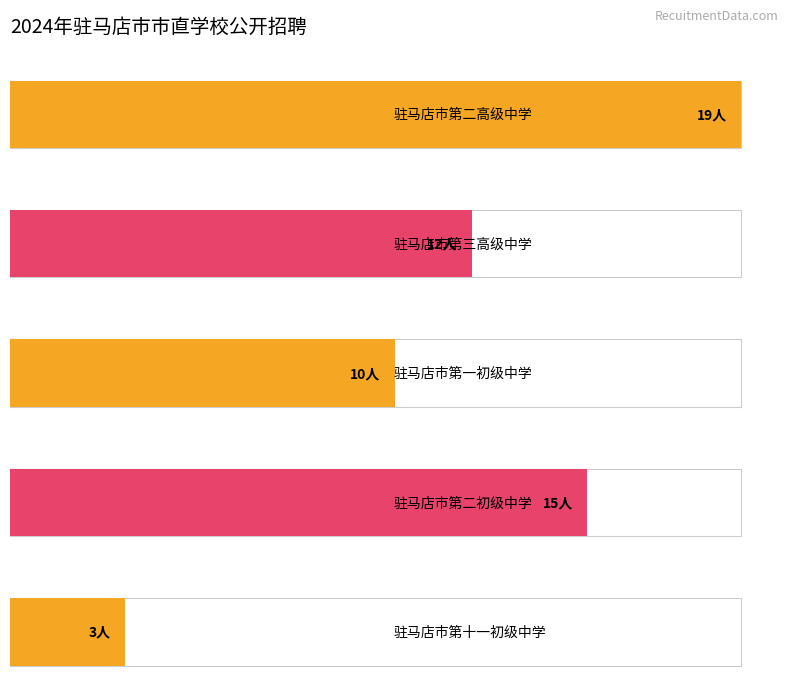

What is the label of the 4th bar from the right?

驻马店市第三高级中学